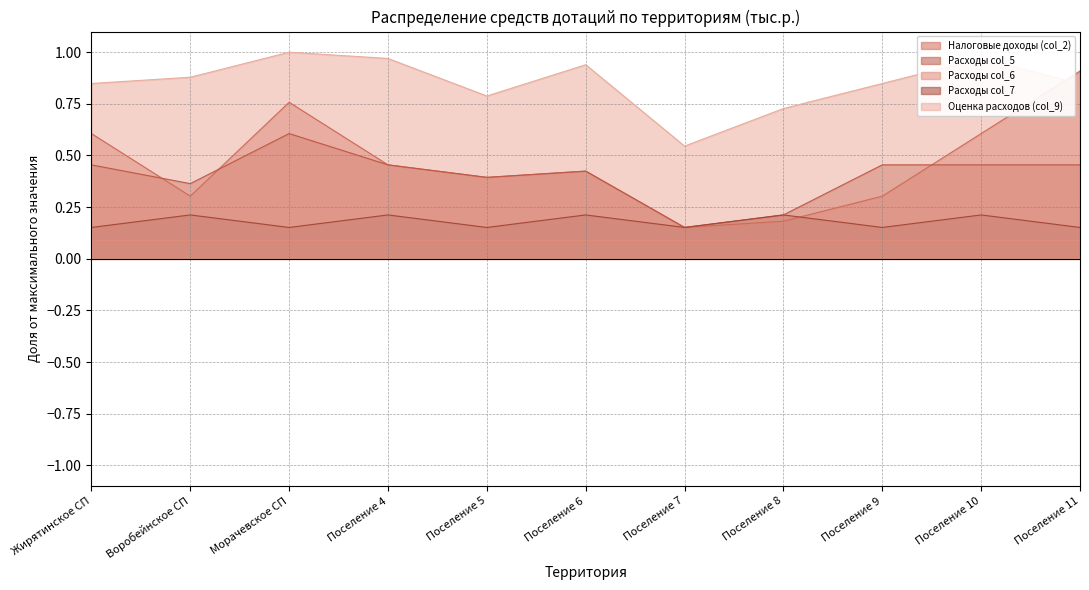

How many interior local peaks does the Расходы col_5 series have?

2